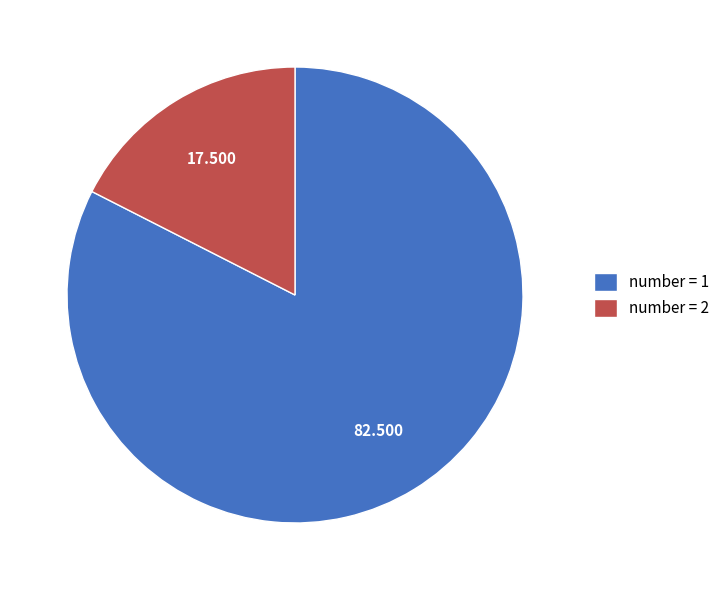

Do number = 2 and number = 1 together represent more than half of the pie?

Yes